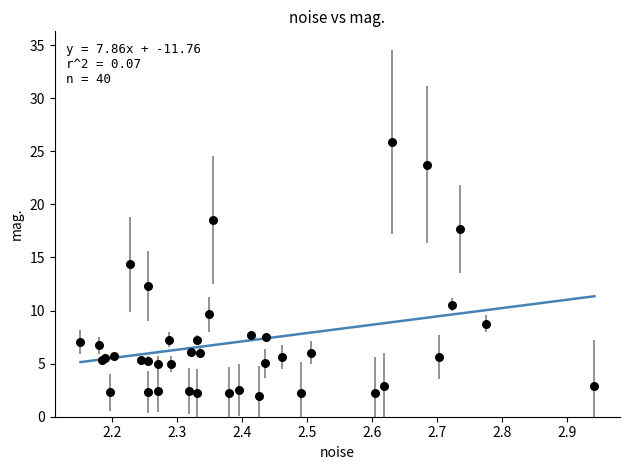

What Y value in the scatter plot is closest to 13?

12.3